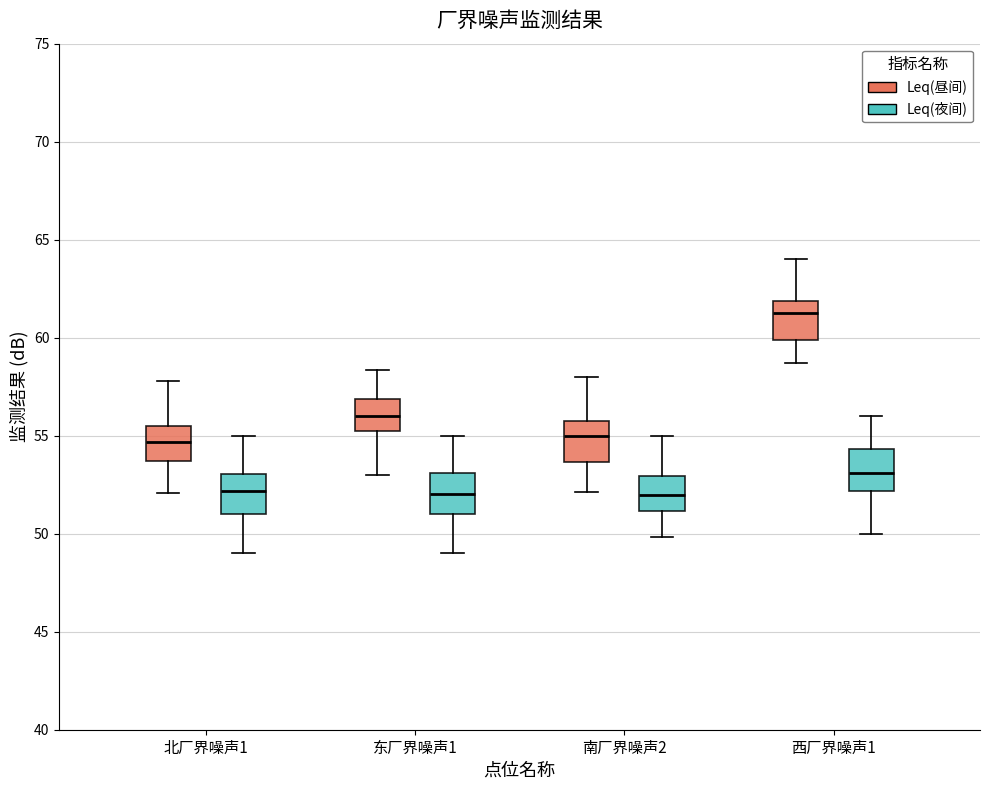

Reading left to right, transcribe this box plot: for each box, give where its median line is, the range the box spans, and where its two whiskers end, as read against the y-axis. The values are not printed on the chart, so give them approximately, as read against the axis.

北厂界噪声1 (Leq(昼间)): median 54.5, box 53.5 to 55.5, whiskers 52.0 to 58.0
北厂界噪声1 (Leq(夜间)): median 52.0, box 51.0 to 53.0, whiskers 49.0 to 55.0
东厂界噪声1 (Leq(昼间)): median 56.0, box 55.5 to 57.0, whiskers 53.0 to 58.5
东厂界噪声1 (Leq(夜间)): median 52.0, box 51.0 to 53.0, whiskers 49.0 to 55.0
南厂界噪声2 (Leq(昼间)): median 55.0, box 53.5 to 56.0, whiskers 52.0 to 58.0
南厂界噪声2 (Leq(夜间)): median 52.0, box 51.0 to 53.0, whiskers 50.0 to 55.0
西厂界噪声1 (Leq(昼间)): median 61.0, box 60.0 to 62.0, whiskers 58.5 to 64.0
西厂界噪声1 (Leq(夜间)): median 53.0, box 52.0 to 54.5, whiskers 50.0 to 56.0